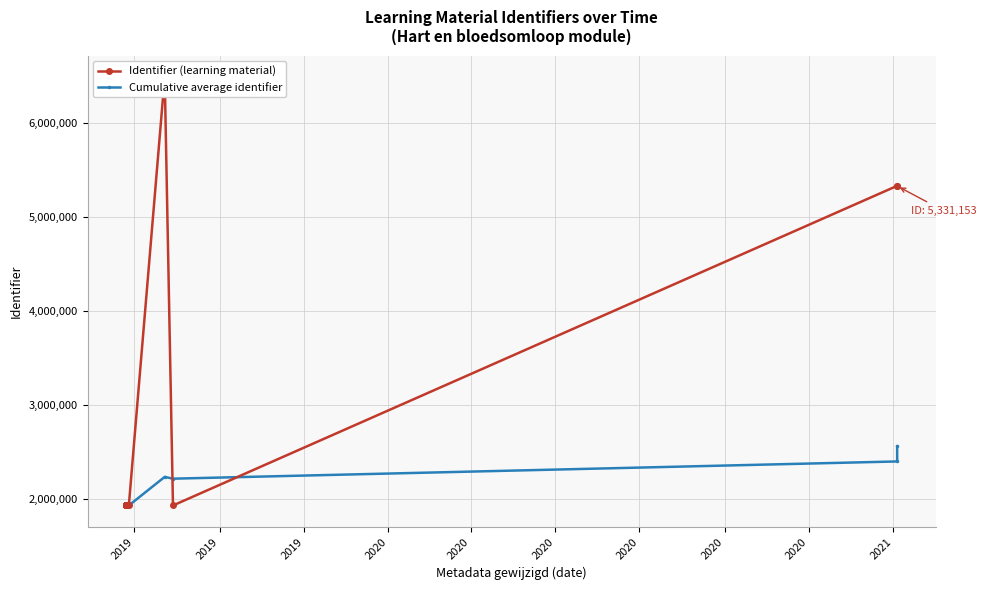

How many values in the Identifier (learning material) series exceed 1933242?

8